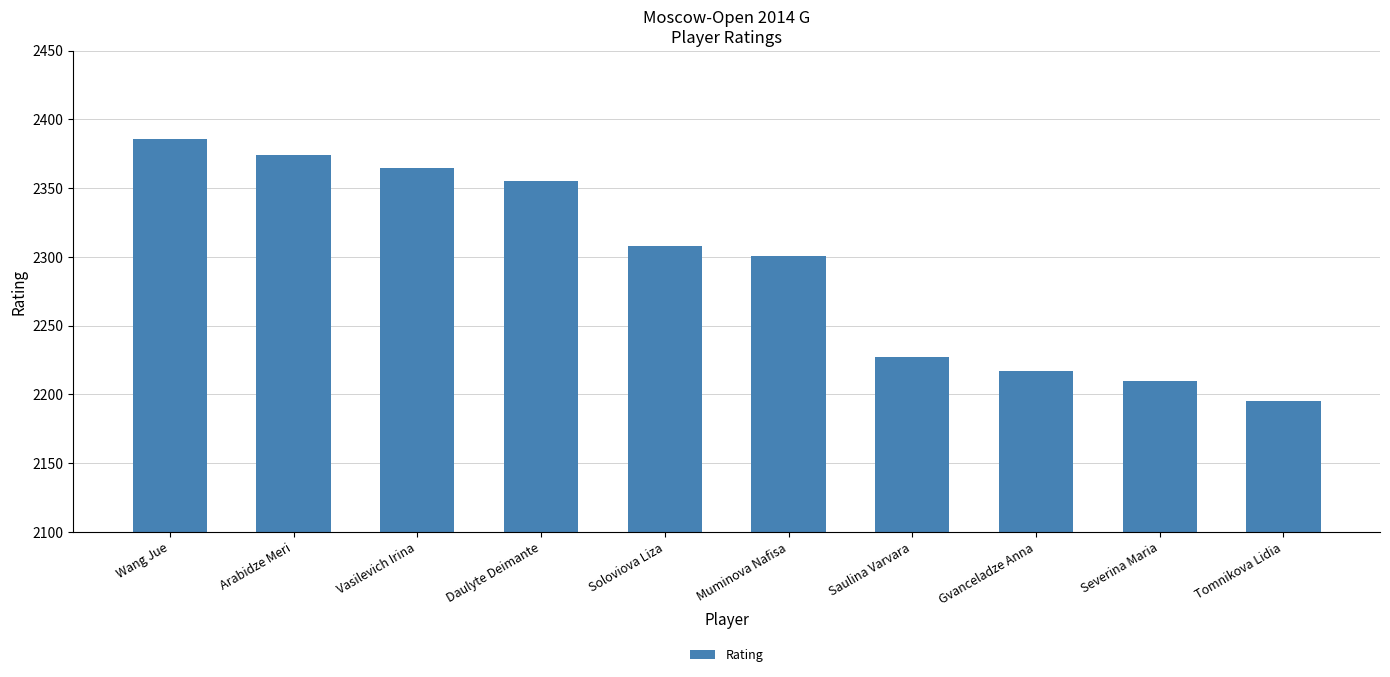

How many data points are less than 2308?

5